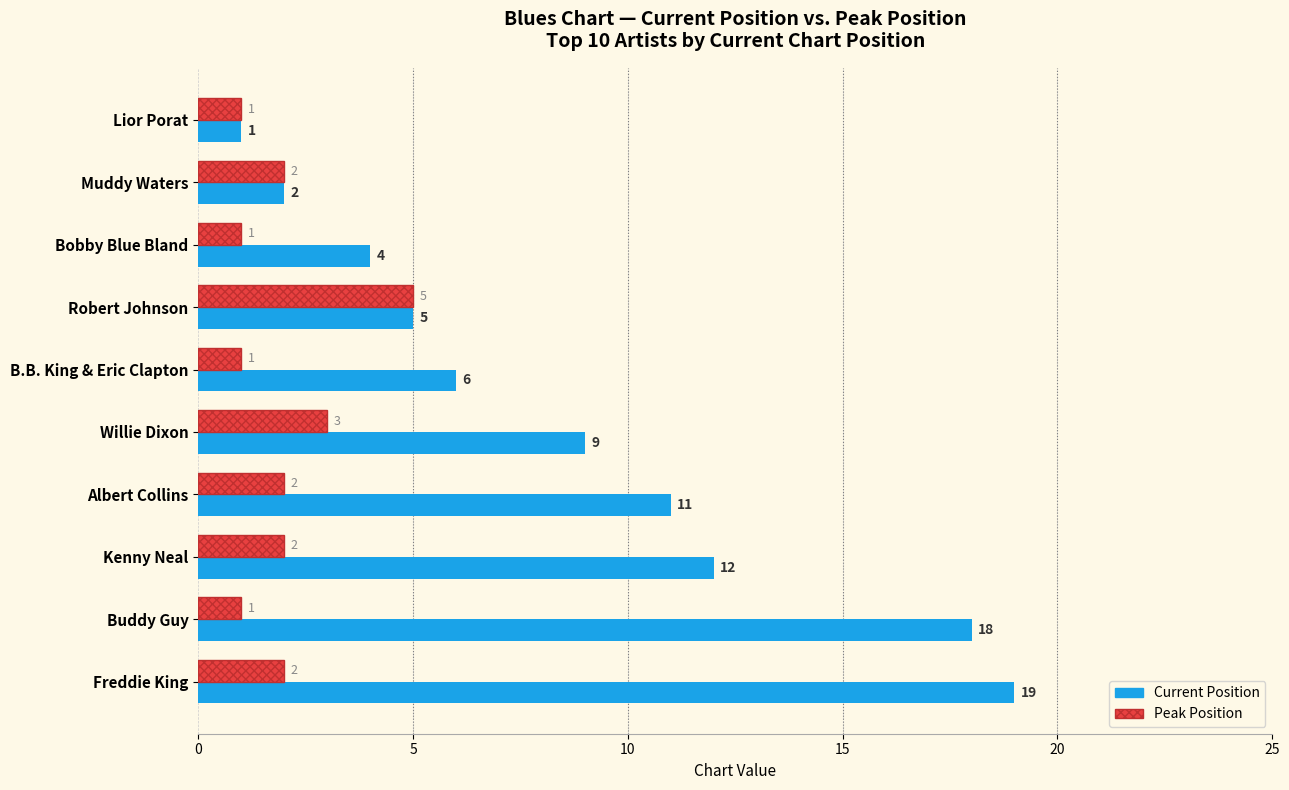

Which series has the widest spread of values?

Current Position